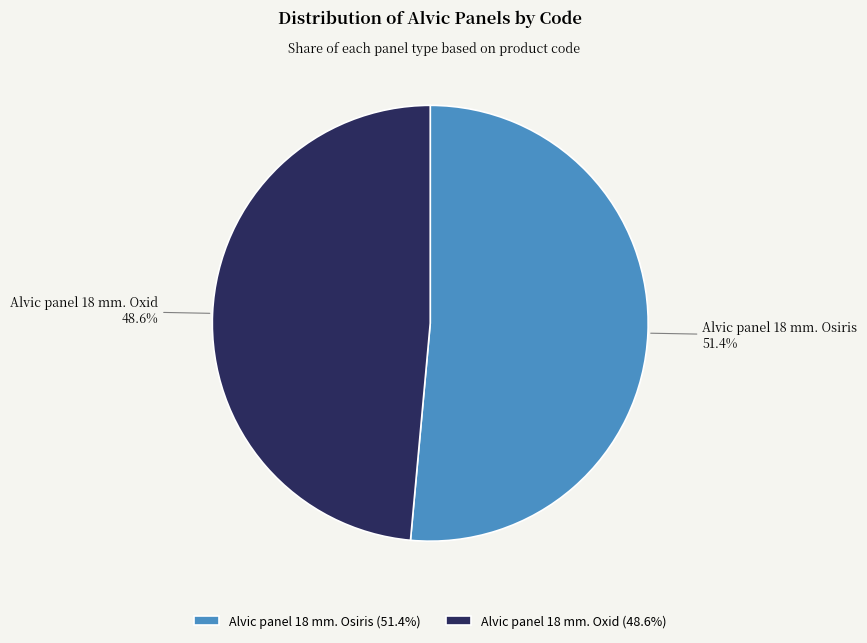

Is there a majority slice in this chart?

Yes